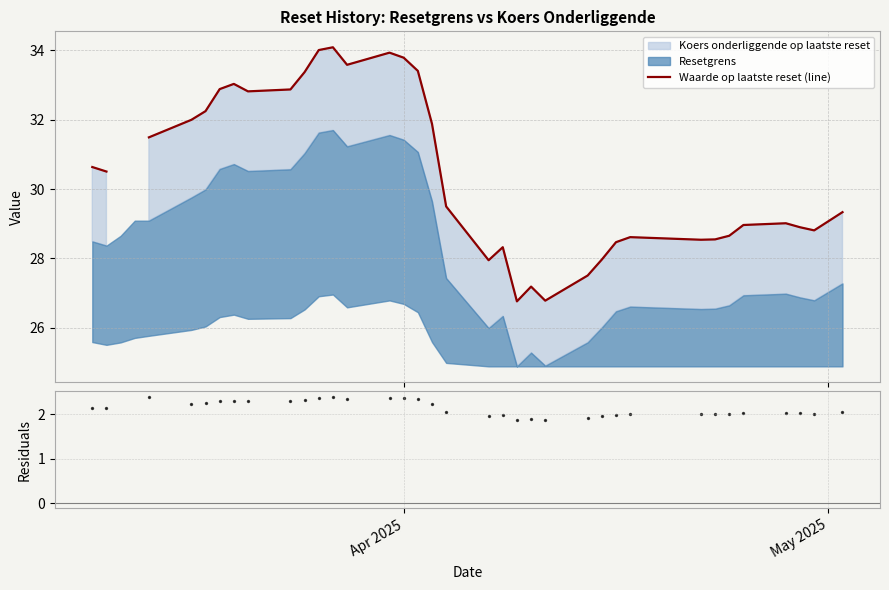

Which series has the largest Y range (max minus min)?

Waarde op laatste reset (line)